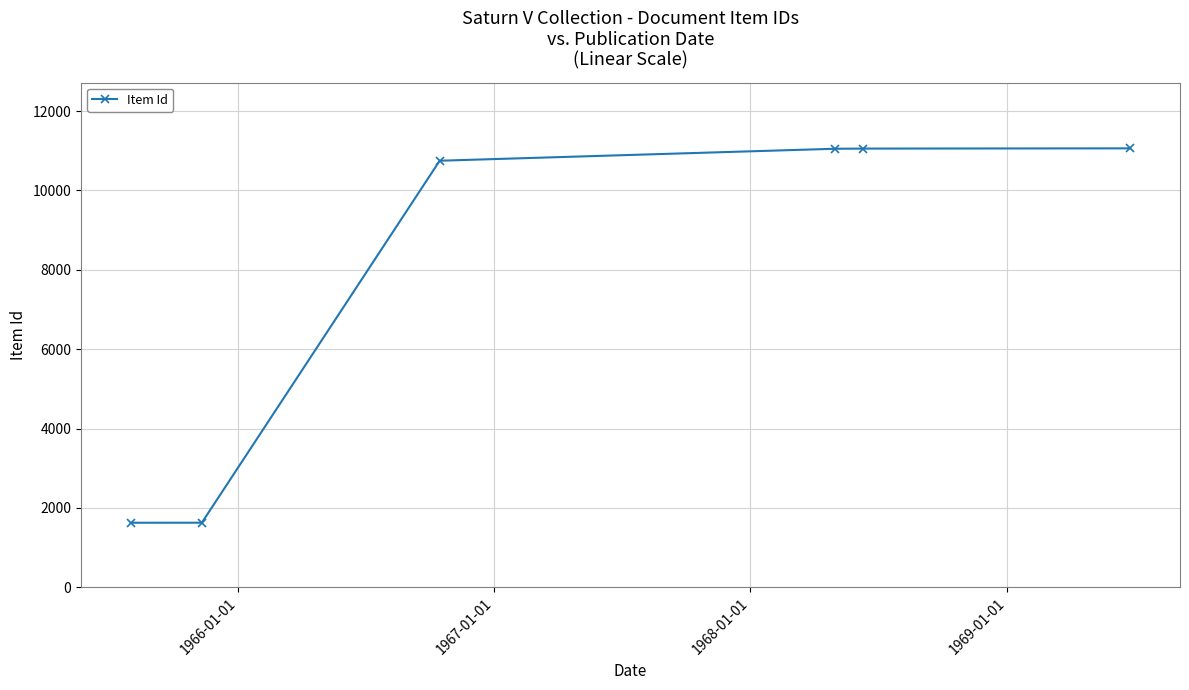

True or false: there are more than 2 points higher than both neighbors.

False